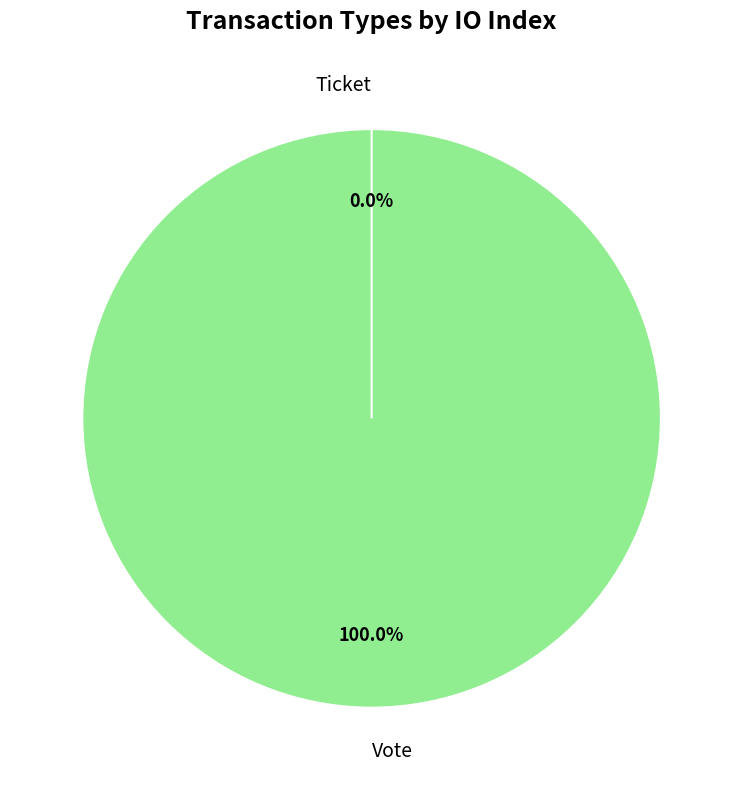

Rank the categories by value from lowest to highest.

Ticket, Vote